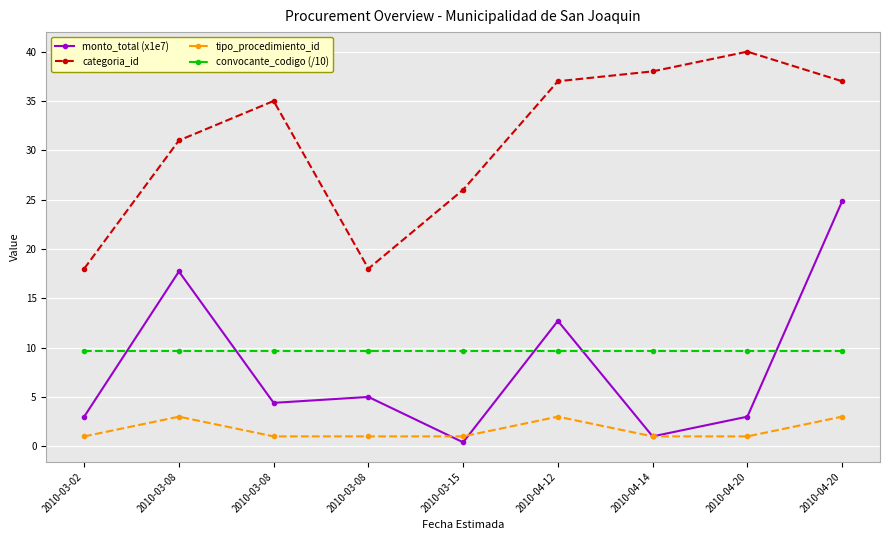

Reading right to left, extract all data points from this chart.

monto_total (x1e7): 2010-04-20=24.8	2010-04-20=3.0	2010-04-14=1.0	2010-04-12=12.7	2010-03-15=0.4	2010-03-08=5.0	2010-03-08=4.4	2010-03-08=17.7	2010-03-02=3.0
categoria_id: 2010-04-20=37.0	2010-04-20=40.0	2010-04-14=38.0	2010-04-12=37.0	2010-03-15=26.0	2010-03-08=18.0	2010-03-08=35.0	2010-03-08=31.0	2010-03-02=18.0
tipo_procedimiento_id: 2010-04-20=3.0	2010-04-20=1.0	2010-04-14=1.0	2010-04-12=3.0	2010-03-15=1.0	2010-03-08=1.0	2010-03-08=1.0	2010-03-08=3.0	2010-03-02=1.0
convocante_codigo (/10): 2010-04-20=9.7	2010-04-20=9.7	2010-04-14=9.7	2010-04-12=9.7	2010-03-15=9.7	2010-03-08=9.7	2010-03-08=9.7	2010-03-08=9.7	2010-03-02=9.7